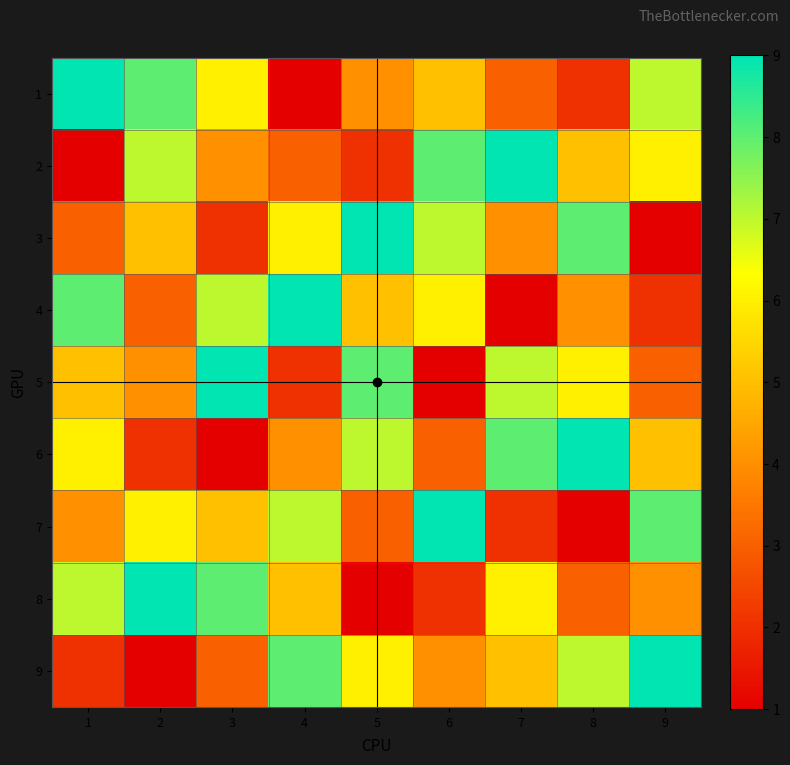

What is the spread (max minus min) of values at 6?

8